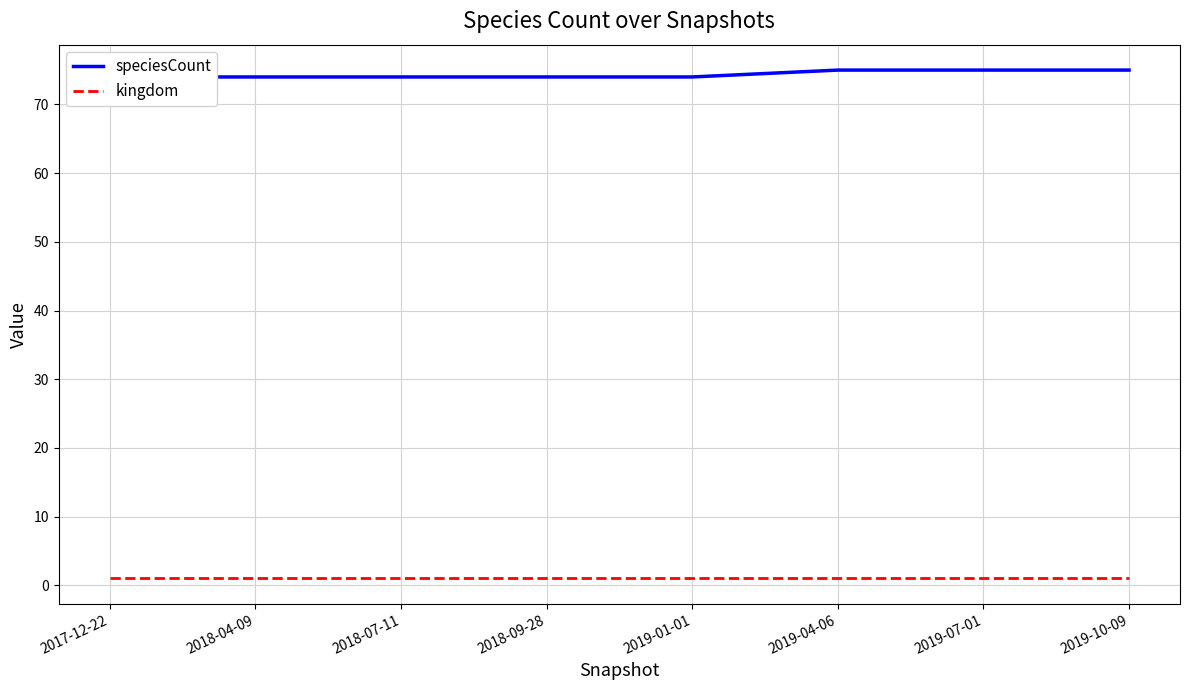

What is the minimum value for kingdom?

1